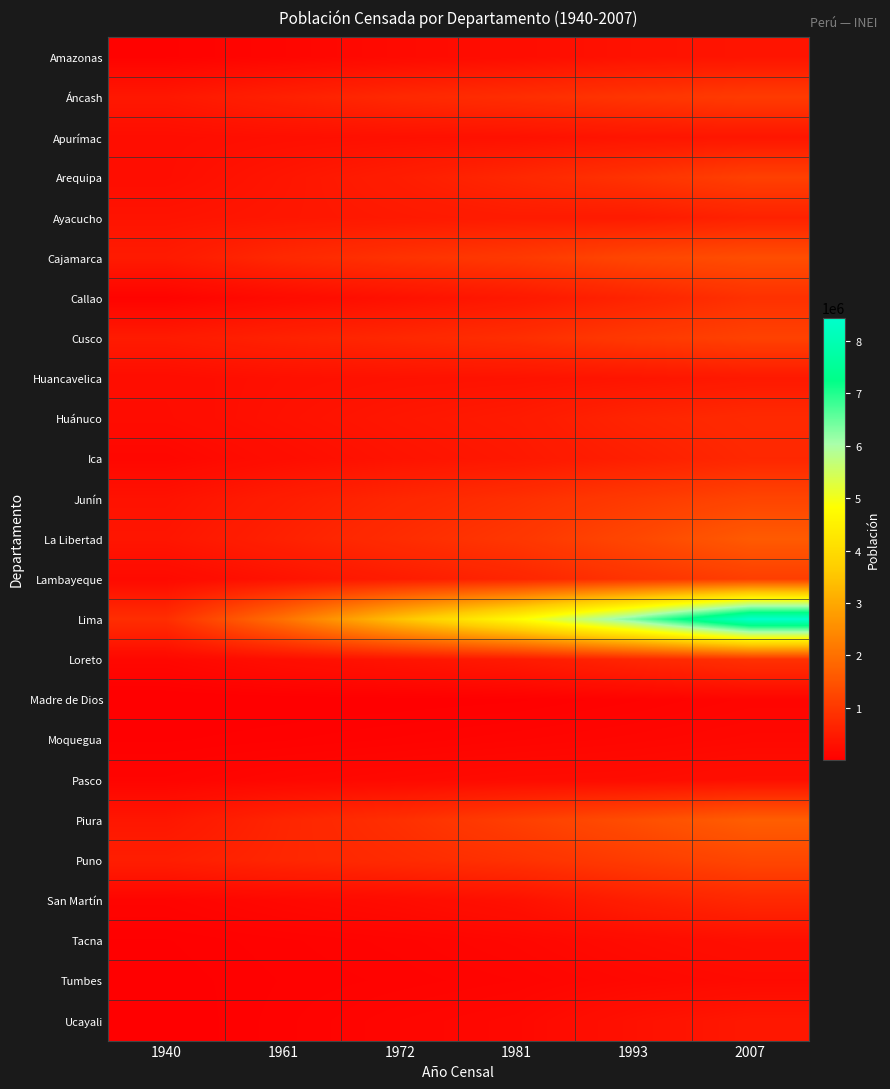

Between 1940 and 1981, which series saw the biggest shift?

Lima